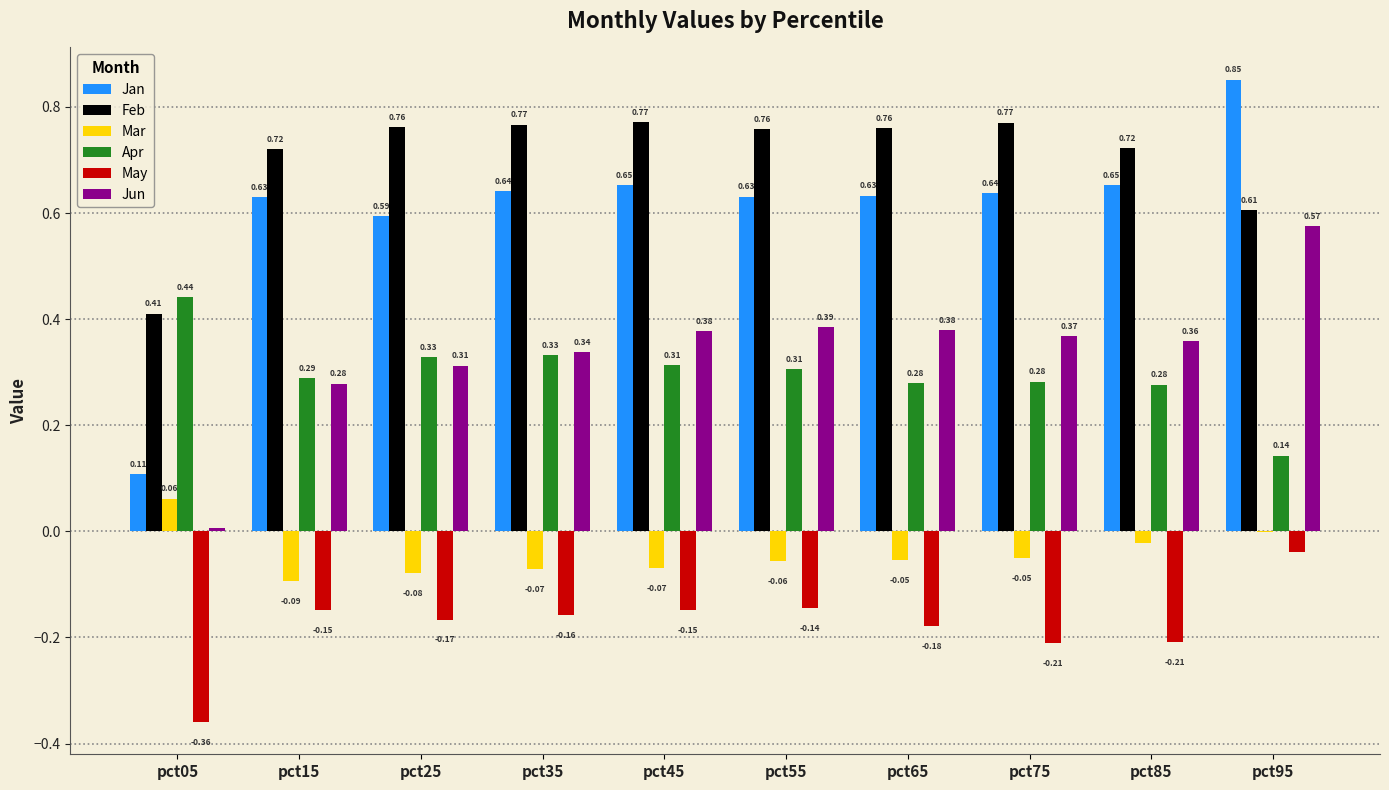

What is the sum of the Jan values at pct25 and pct95?

1.4